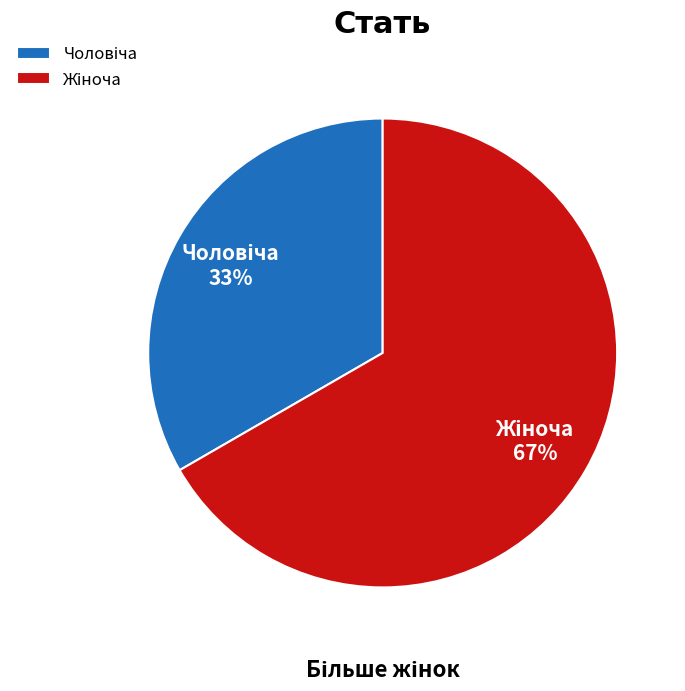

To the nearest percent, what is the average slice percentage?

50%